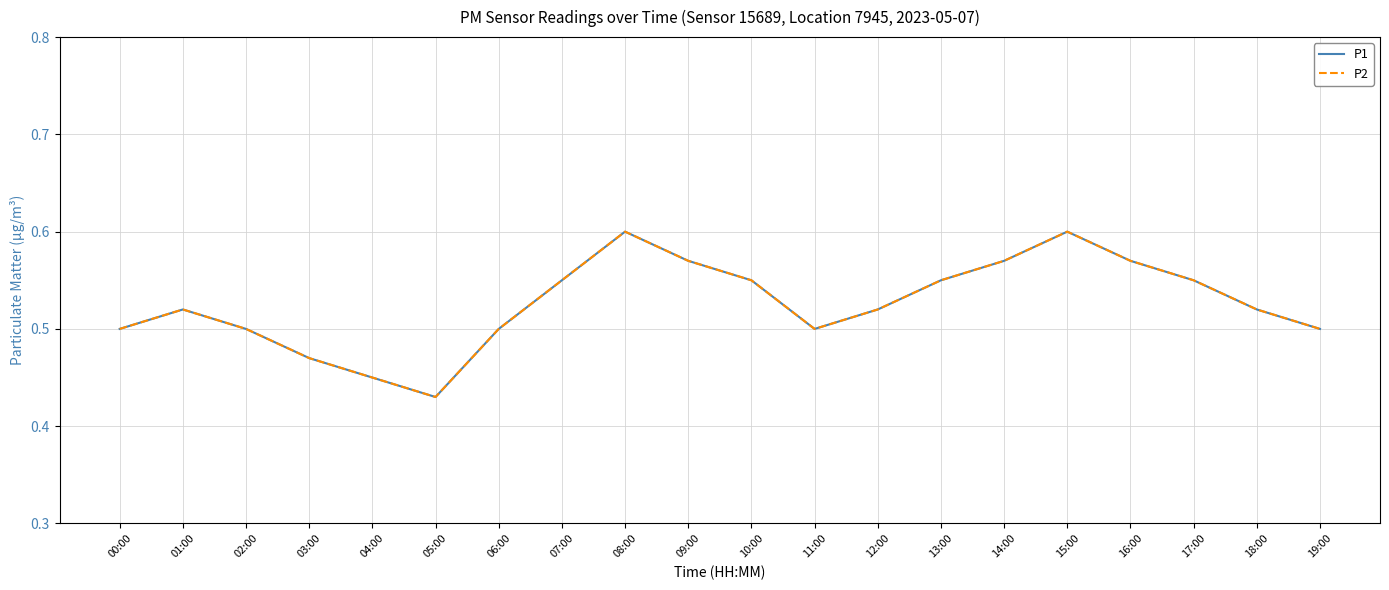

Does the chart display data point markers on the line(s)?

No